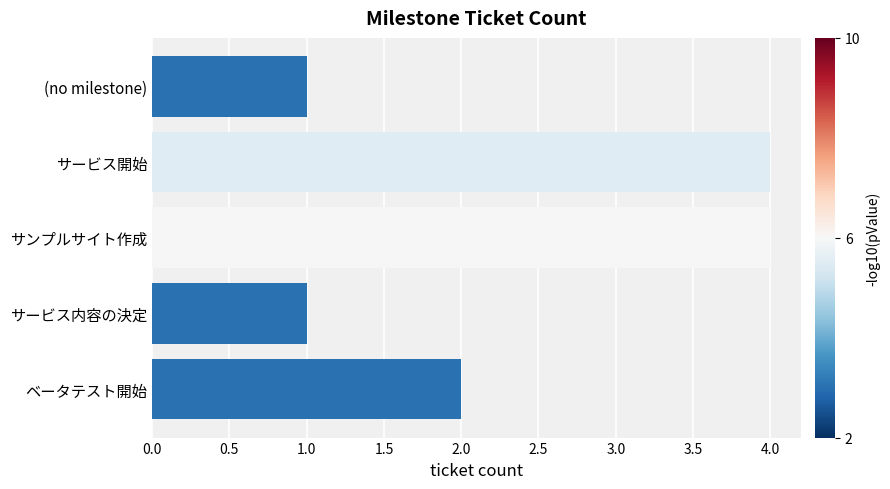

What is the average value?

2